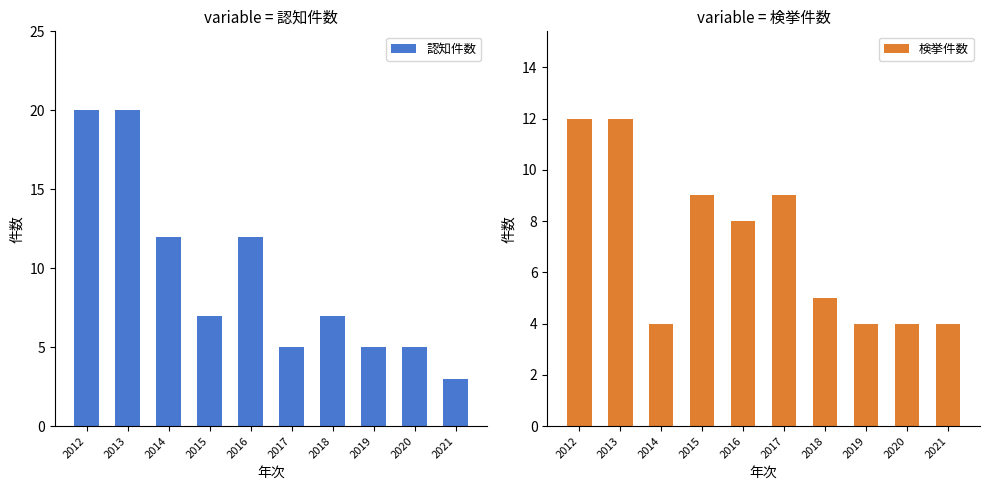

What is the average value of the 認知件数 series?

10